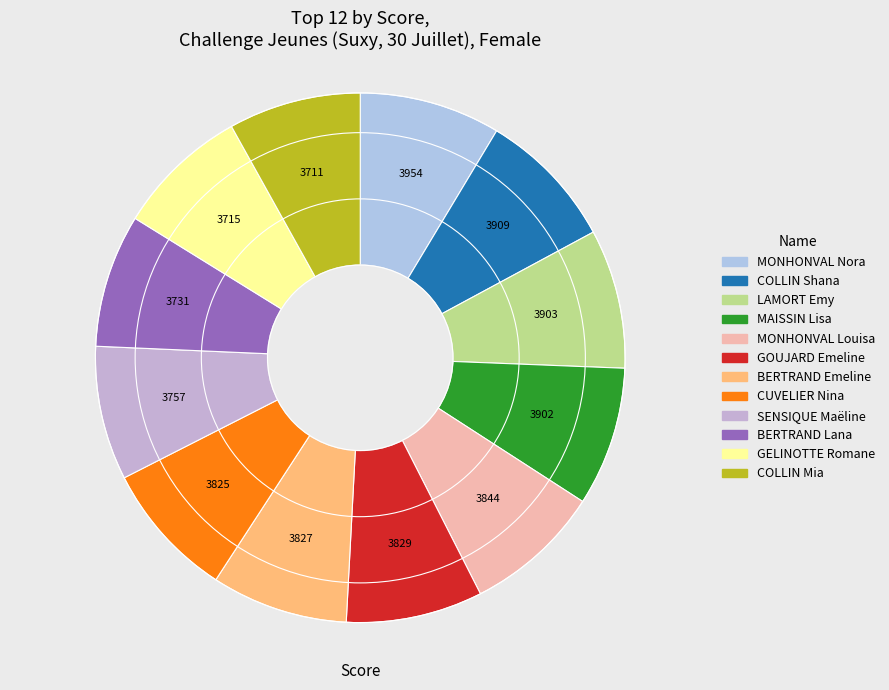

To the nearest percent, what is the combined percentage of COLLIN Mia and CUVELIER Nina?

16%